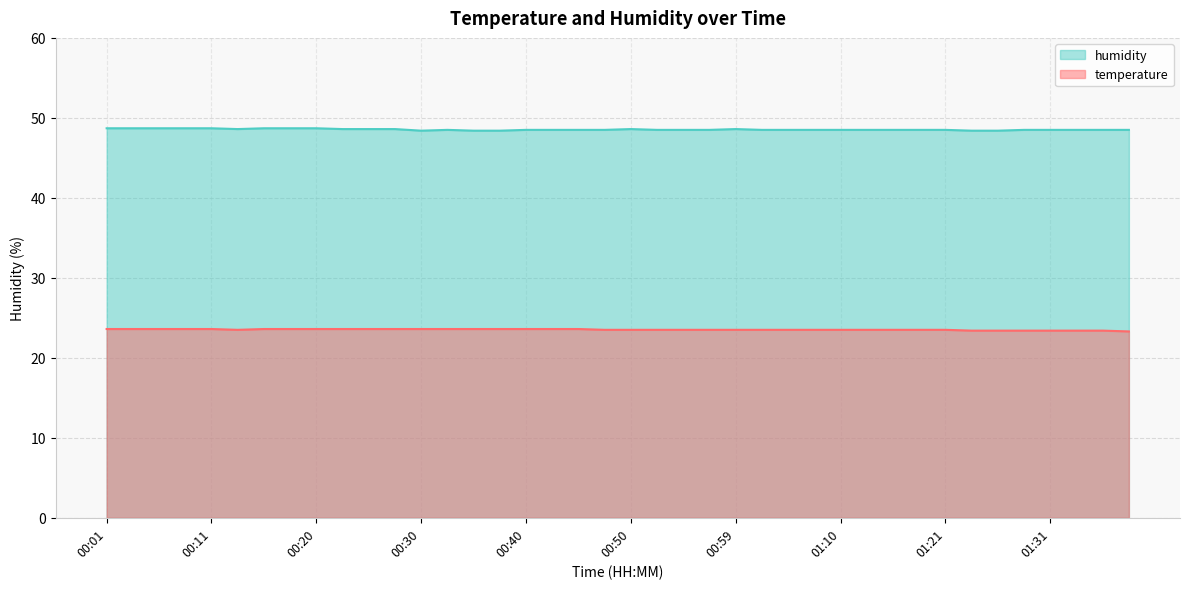

The value of temperature at 01:10 is 23.5. True or false?

True